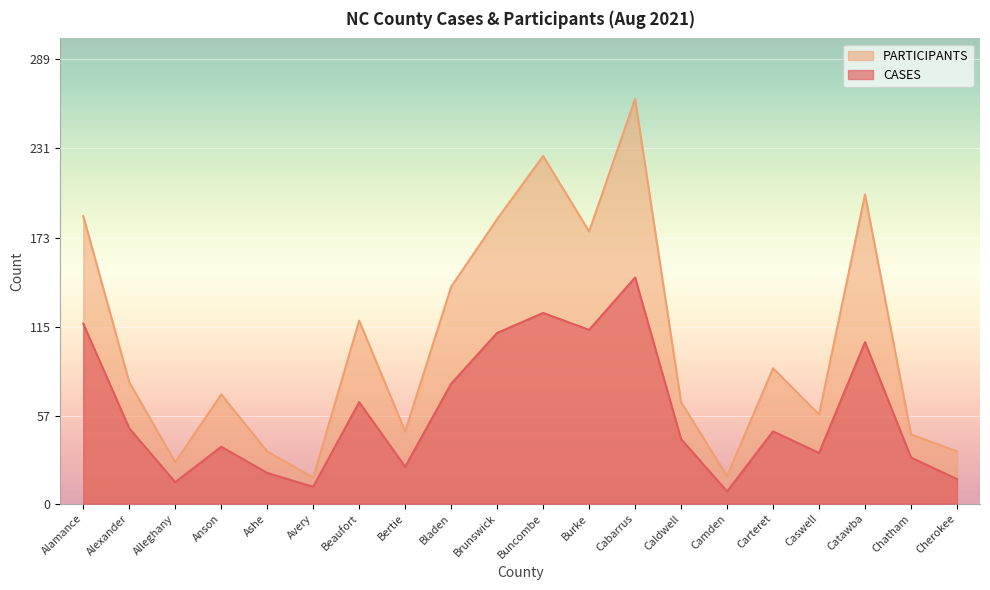

List the series in order of their peak value, lowest first.

CASES, PARTICIPANTS